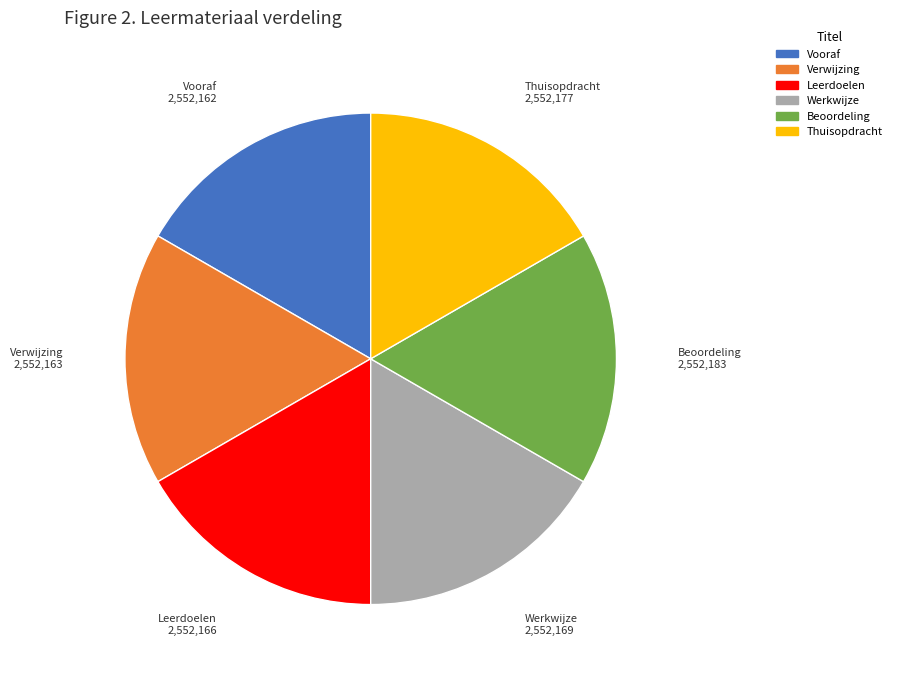

Does Werkwijze account for over 50% of the chart?

No